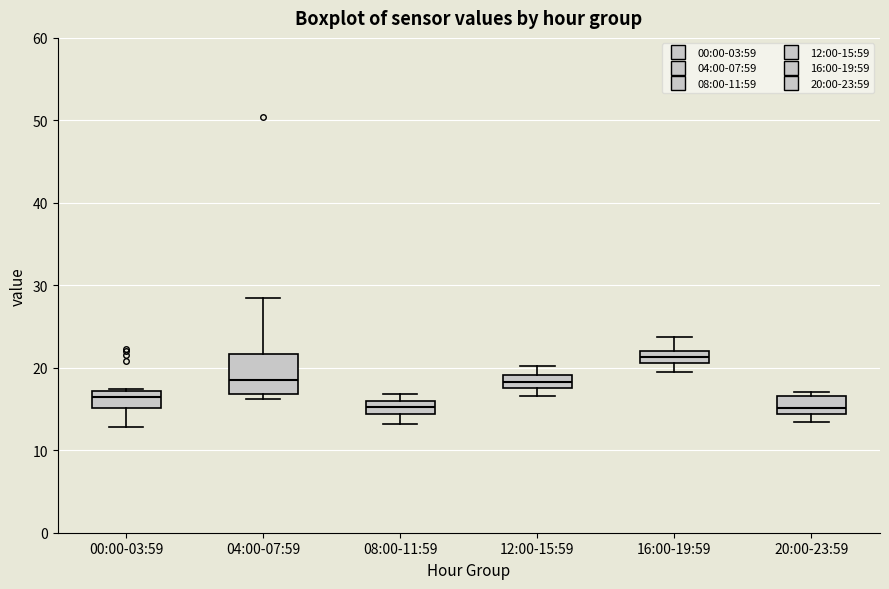

Where is the lower edge of the box for 16:00-19:59 on the y-axis? The values are not printed on the chart, so give them approximately, as read against the axis.

21